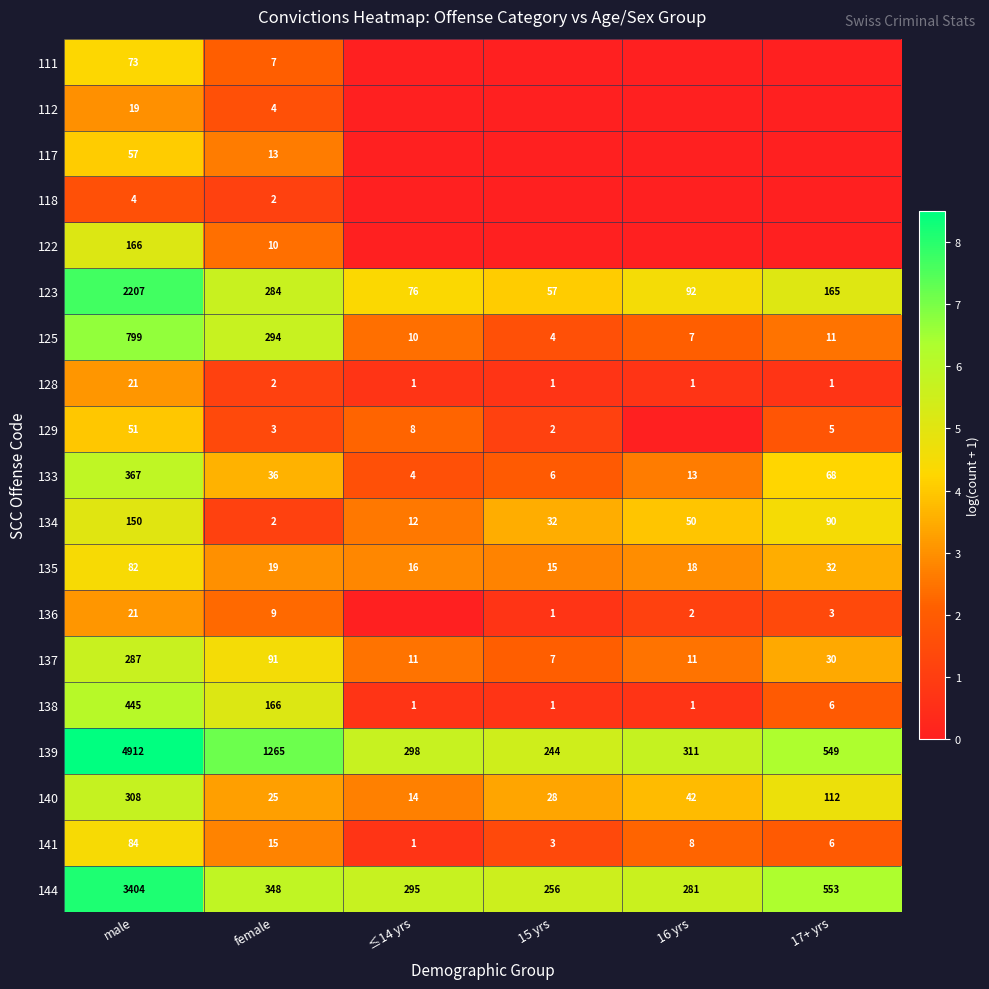

What is the difference between the second highest and minimum values in the 135 series?

17